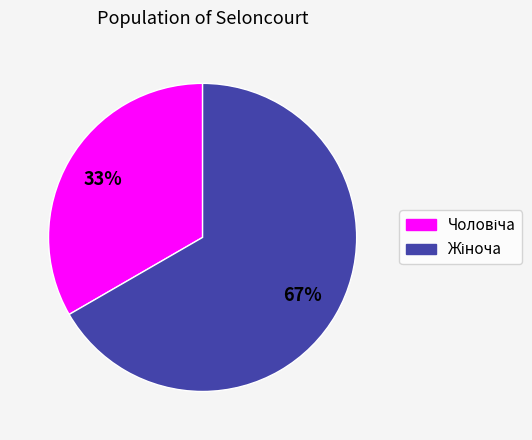

To the nearest percent, what is the average slice percentage?

50%